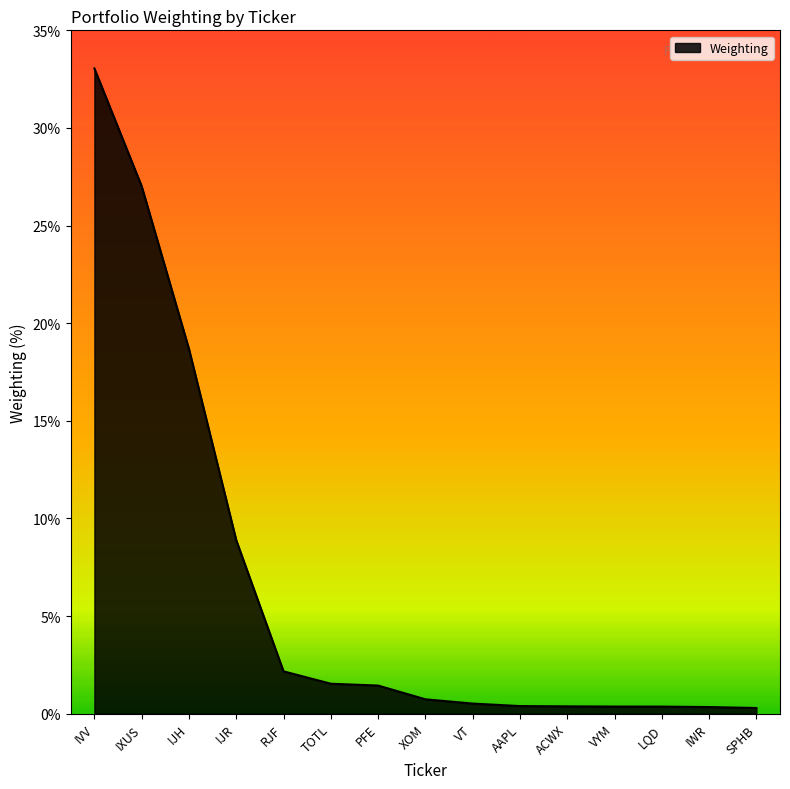

The chart shows a value of 8.9 at IJR. True or false?

True